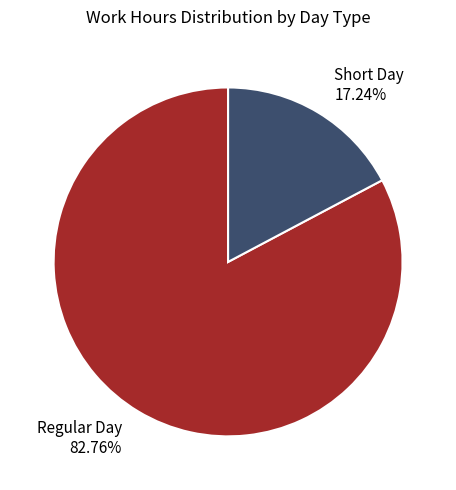

How many segments does this pie chart have?

2